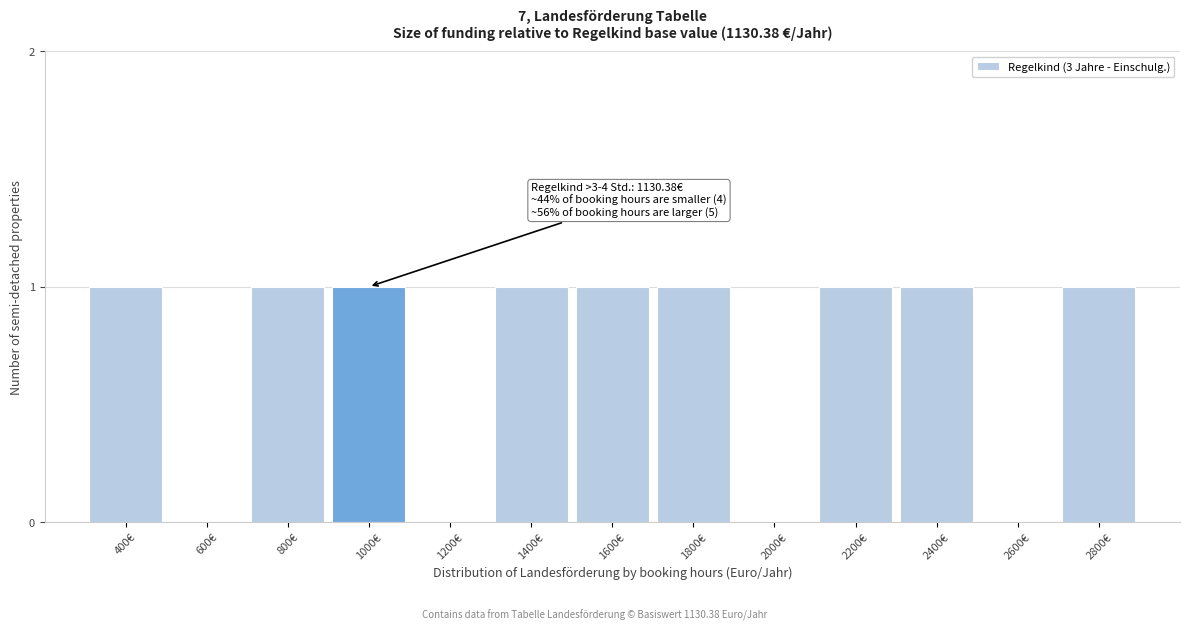

Reading left to right, what are all the values shown in this chart?

400€=1	600€=0	800€=1	1000€=1	1200€=0	1400€=1	1600€=1	1800€=1	2000€=0	2200€=1	2400€=1	2600€=0	2800€=1